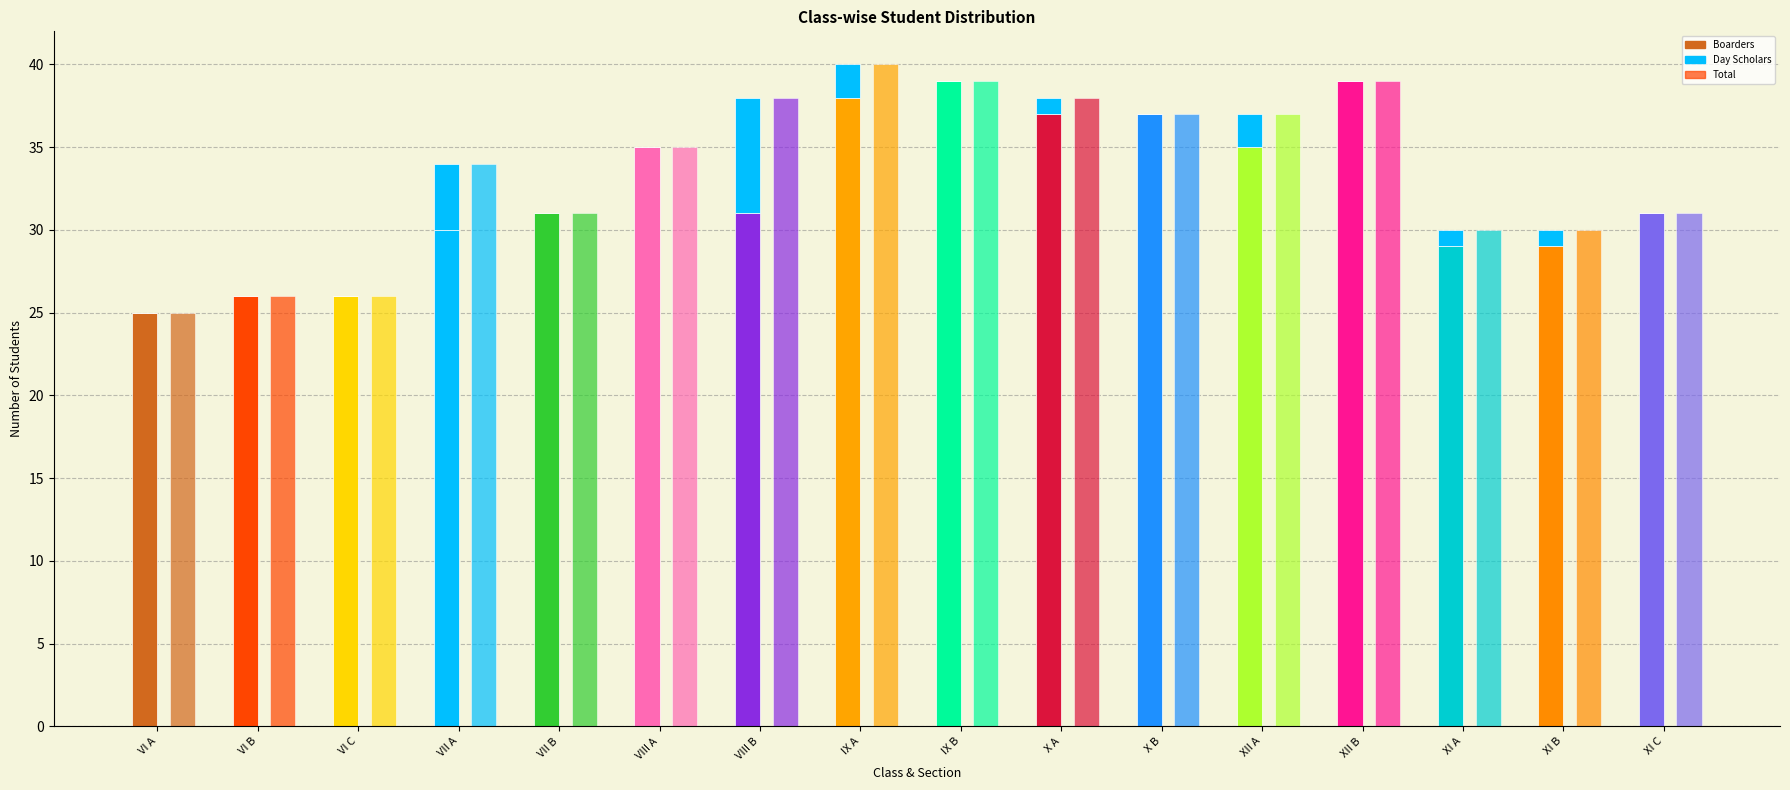

How many bars are there in each group?

3